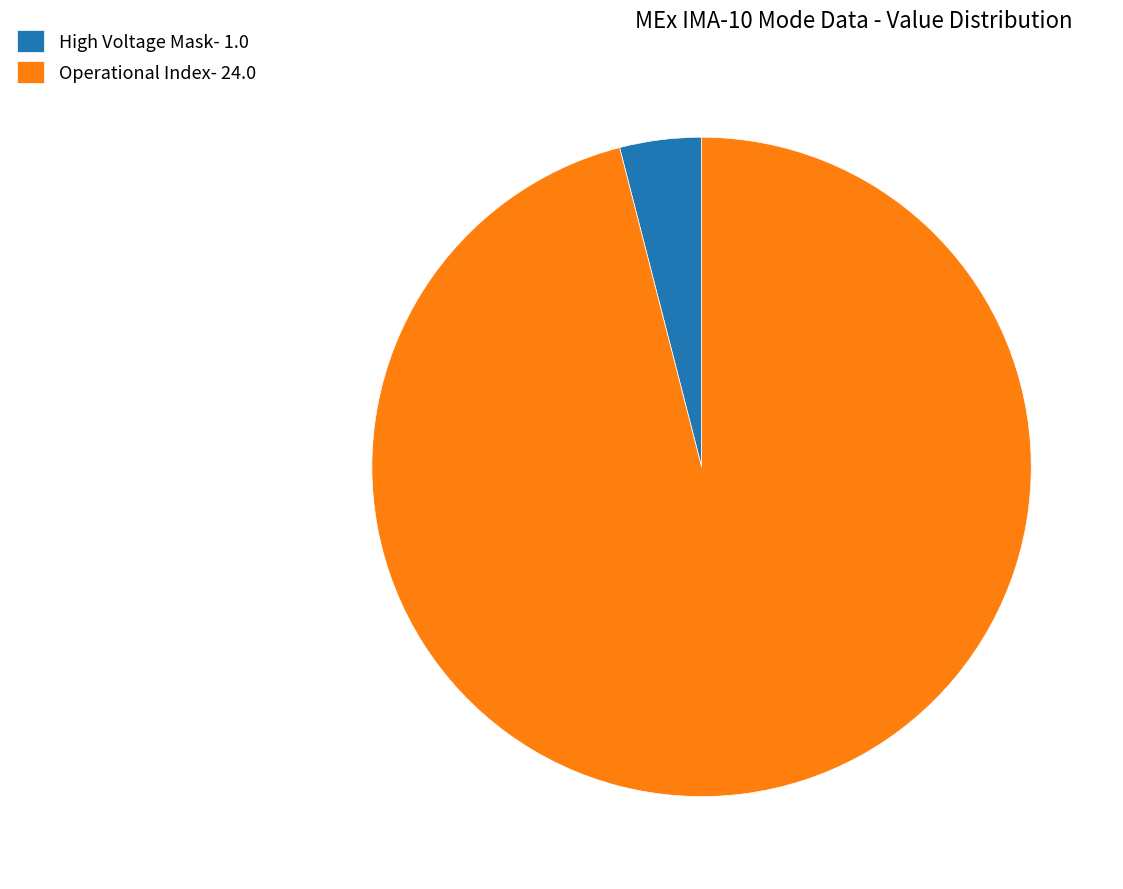

Count the number of slices in the pie.

2